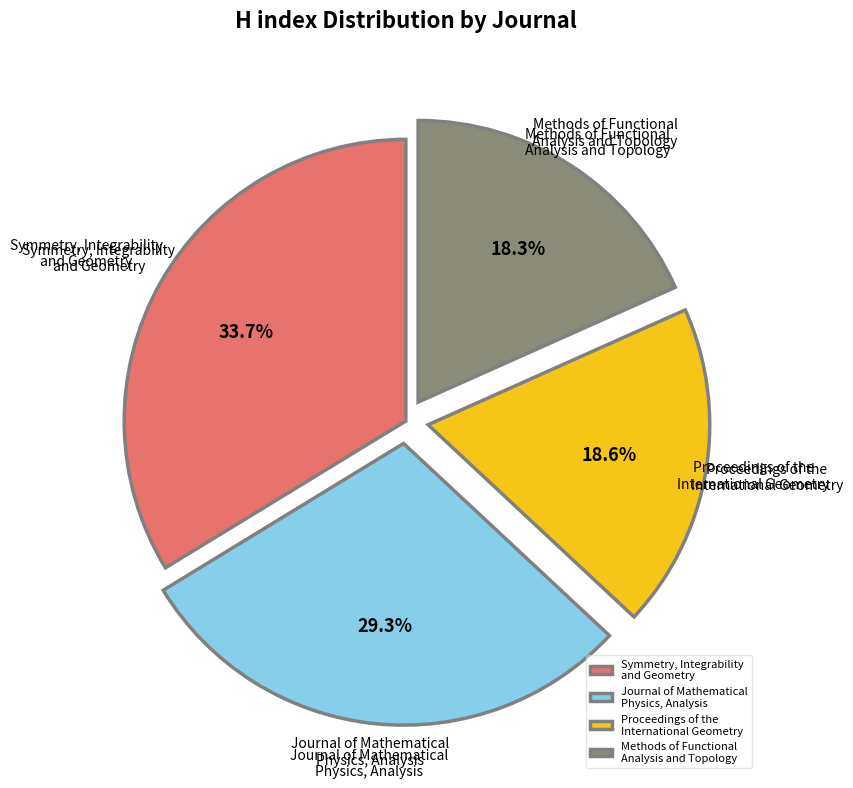

What percentage is the Symmetry, Integrability and Geometry slice, to the nearest percent?

34%